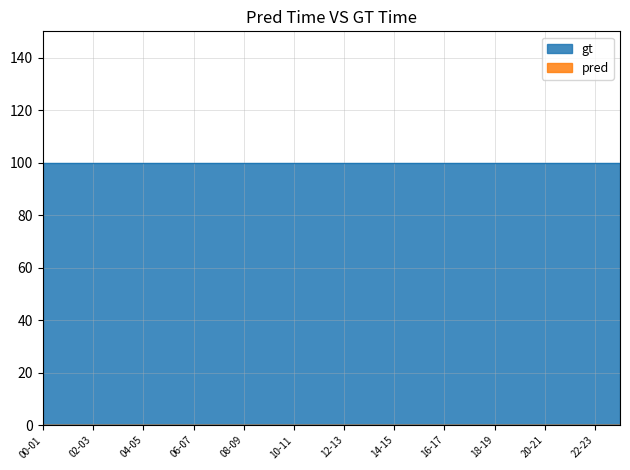

Which series has the largest total across all categories?

gt